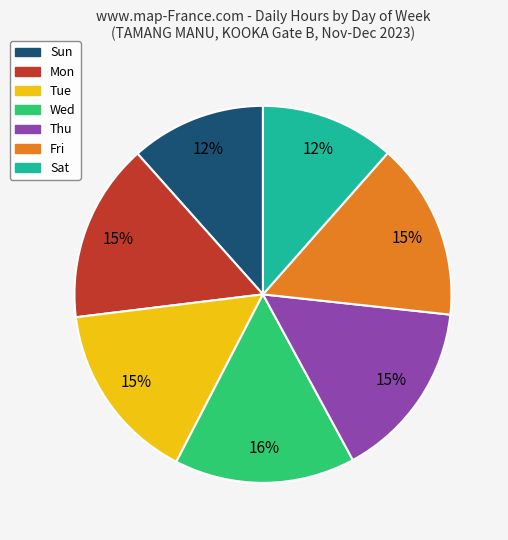

Do Mon and Sat together represent more than half of the pie?

No